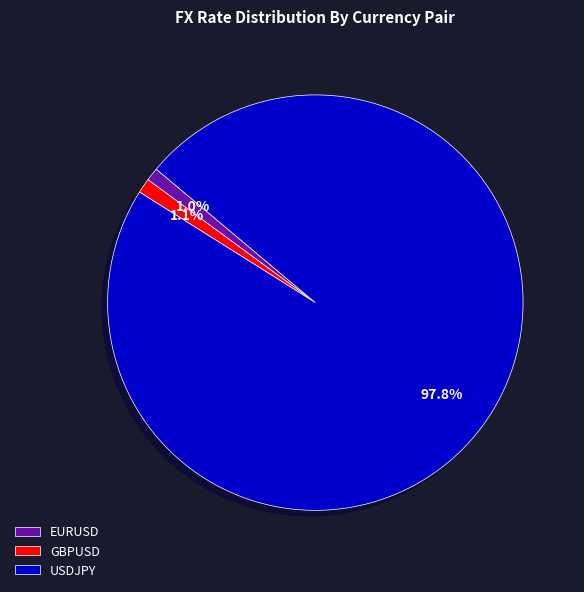

Which category has the biggest portion of the pie?

USDJPY